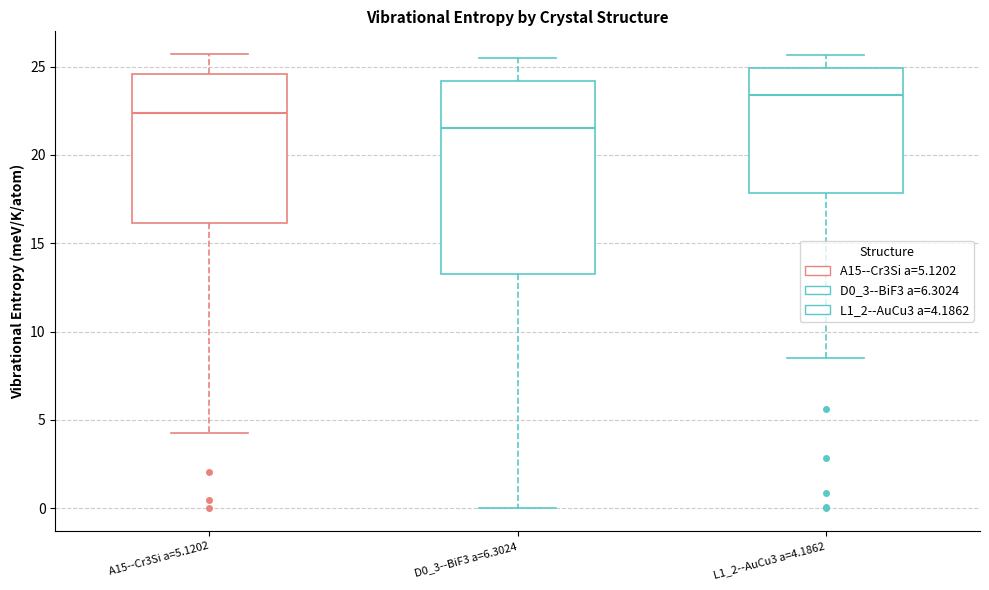

Which box has the highest median line?

L1_2--AuCu3 a=4.1862